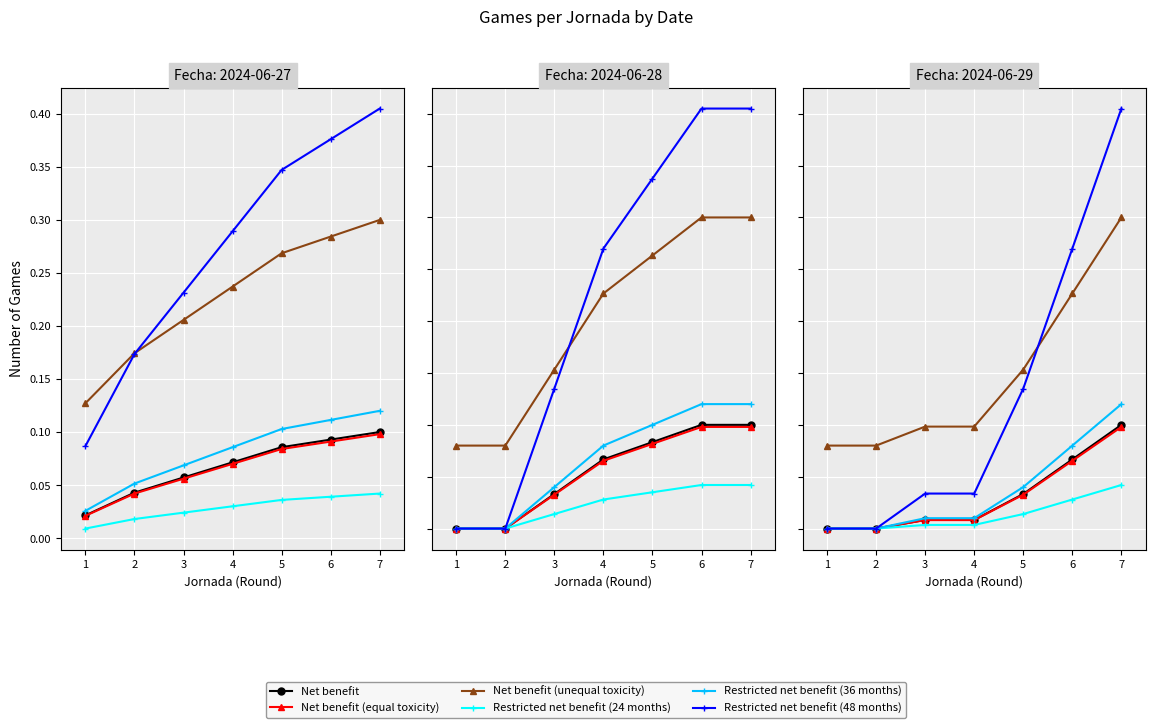

What is the difference between the Restricted net benefit (48 months) values at 1 and 5?

0.1